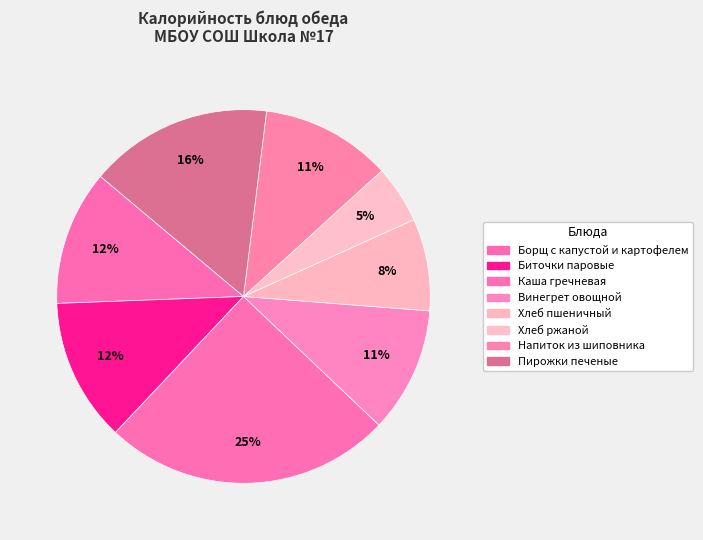

Combined, what portion of the pie is Хлеб ржаной and Хлеб пшеничный?

13.0%